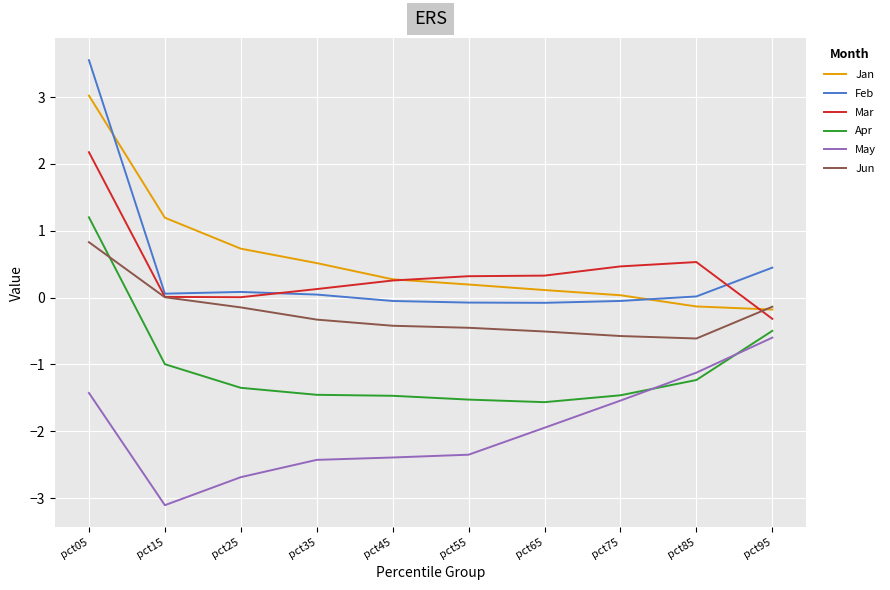

Which series has the largest range (max minus min)?

Feb